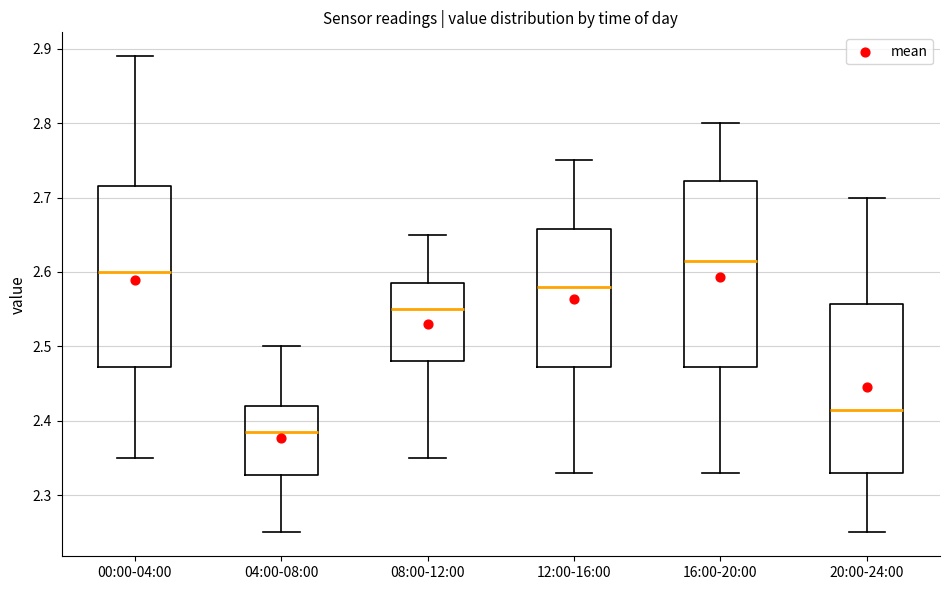

Reading left to right, transcribe this box plot: for each box, give where its median line is, the range the box spans, and where its two whiskers end, as read against the y-axis. The values are not printed on the chart, so give them approximately, as read against the axis.

00:00-04:00: median 2.60, box 2.47 to 2.72, whiskers 2.35 to 2.89
04:00-08:00: median 2.39, box 2.33 to 2.42, whiskers 2.25 to 2.50
08:00-12:00: median 2.55, box 2.48 to 2.59, whiskers 2.35 to 2.65
12:00-16:00: median 2.58, box 2.47 to 2.66, whiskers 2.33 to 2.75
16:00-20:00: median 2.62, box 2.47 to 2.72, whiskers 2.33 to 2.80
20:00-24:00: median 2.42, box 2.33 to 2.56, whiskers 2.25 to 2.70